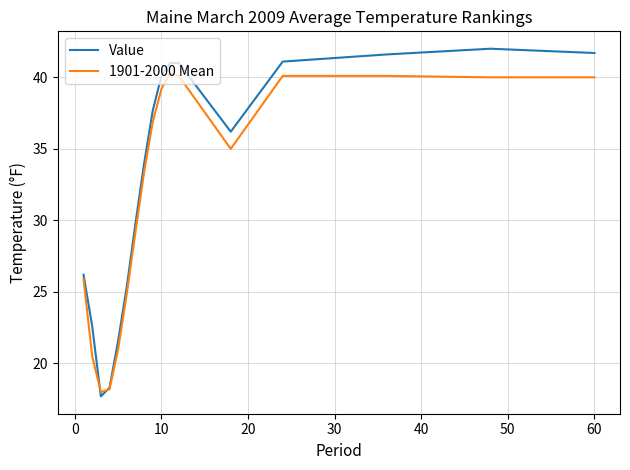

What is the minimum value shown in the chart?

17.7